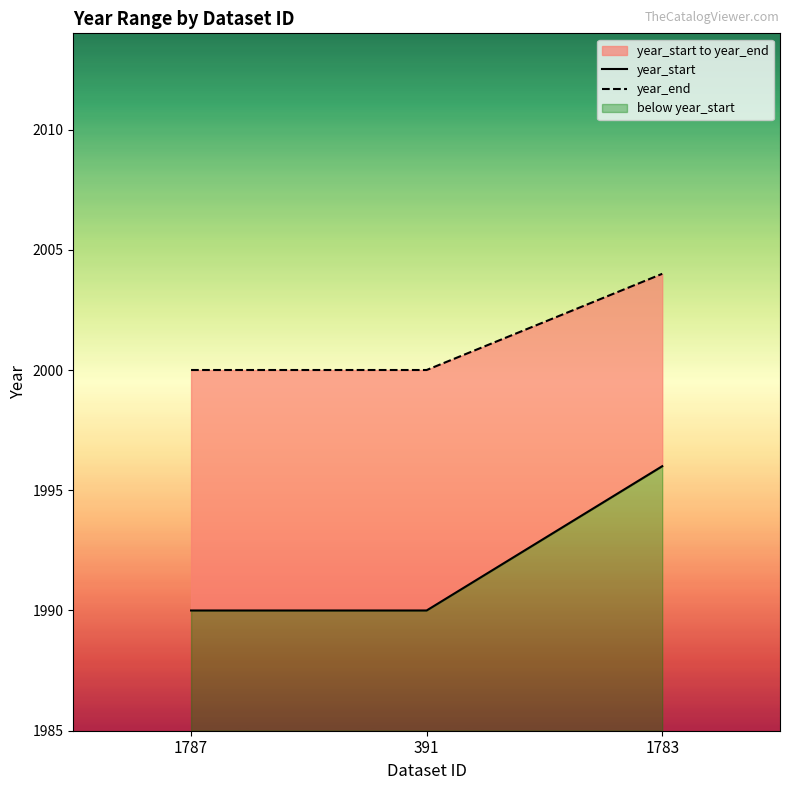

What are all the series names shown in the legend?

year_start, year_end